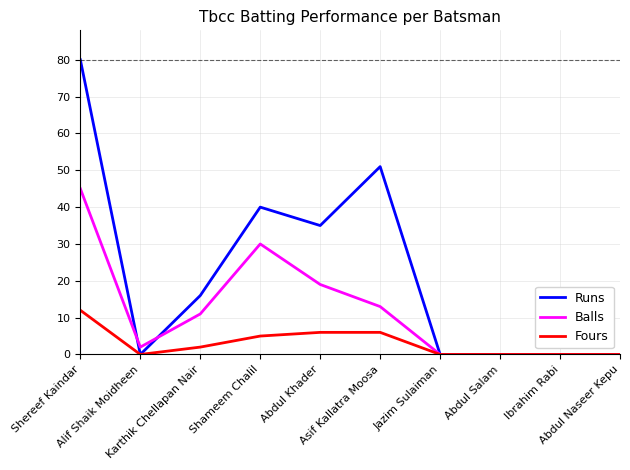

Where is the first local minimum for Runs?

Alif Shaik Moidheen